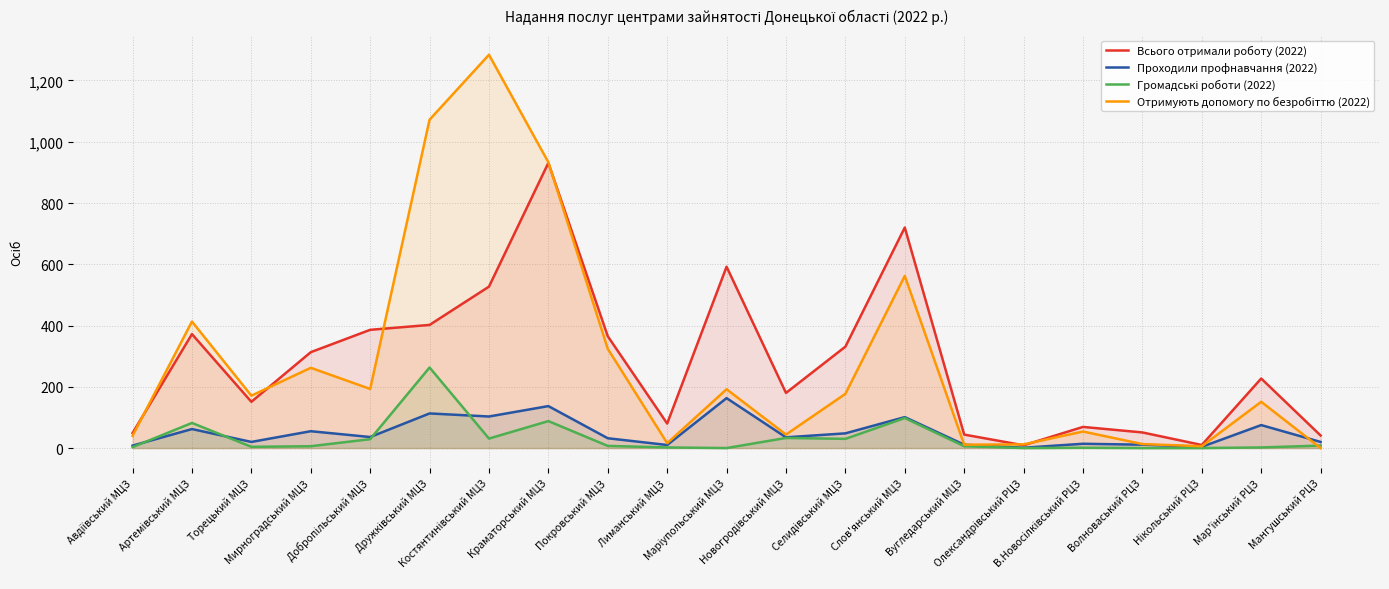

Does the chart display data point markers on the line(s)?

No